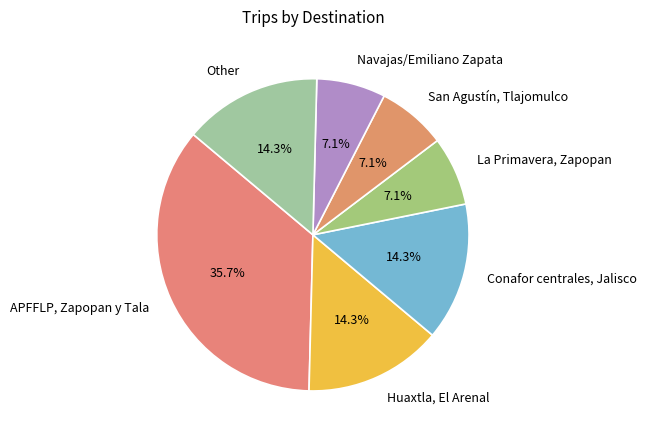

Which category has the biggest portion of the pie?

APFFLP, Zapopan y Tala